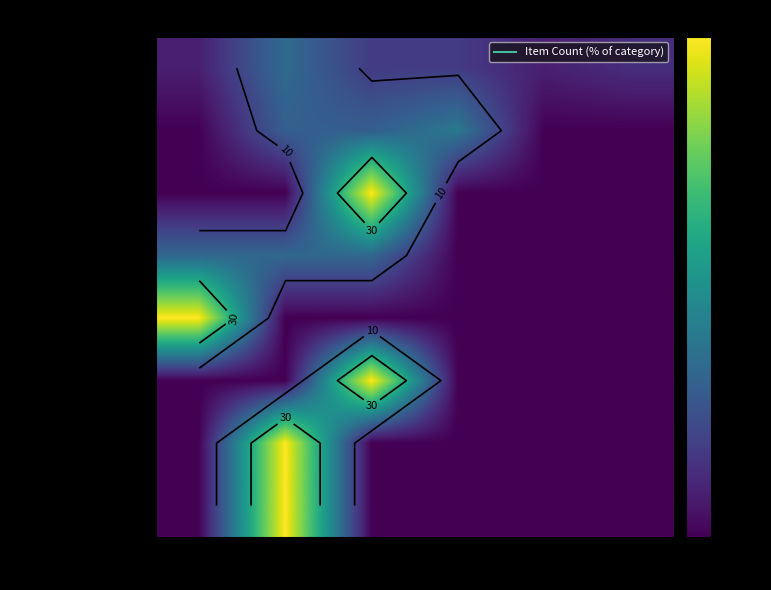

What is the spread (max minus min) of values at 25+?

6.5